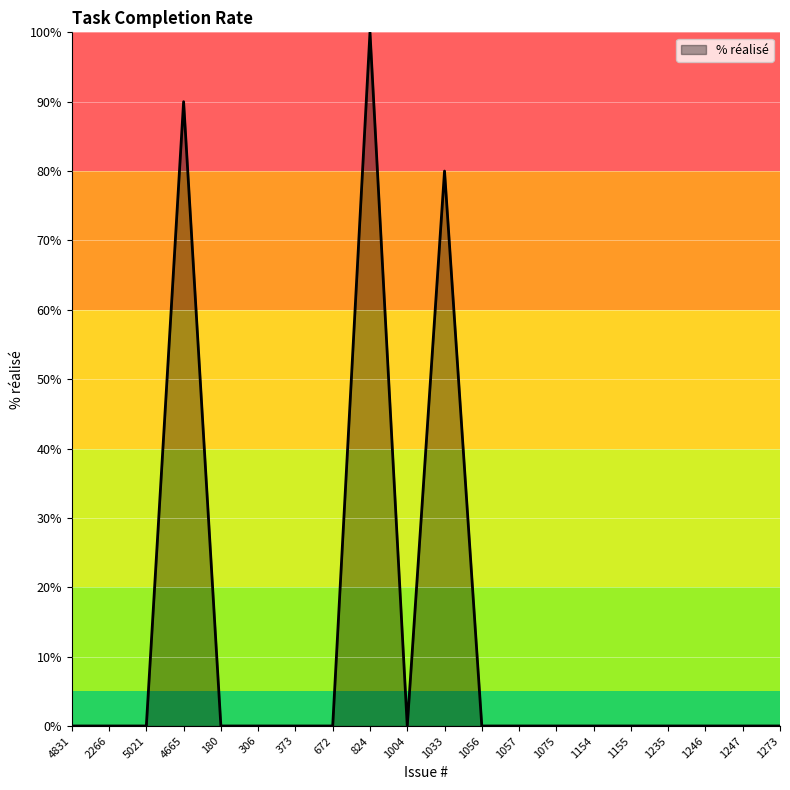

What position from the left is 1155?

16